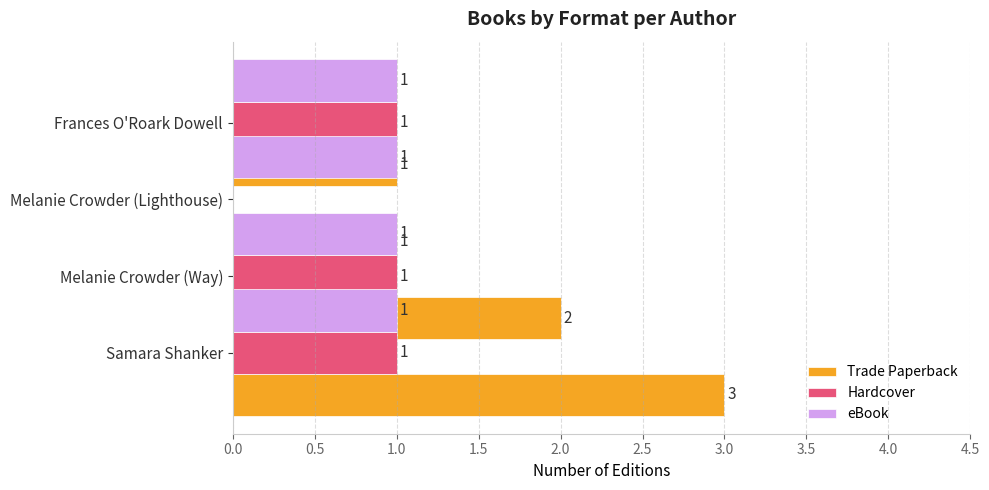

Reading right to left, what are all the values shown in this chart?

Trade Paperback: 1.0	1.0	2.0	3.0
Hardcover: 1.0	0.0	1.0	1.0
eBook: 0.6	0.6	0.6	0.6